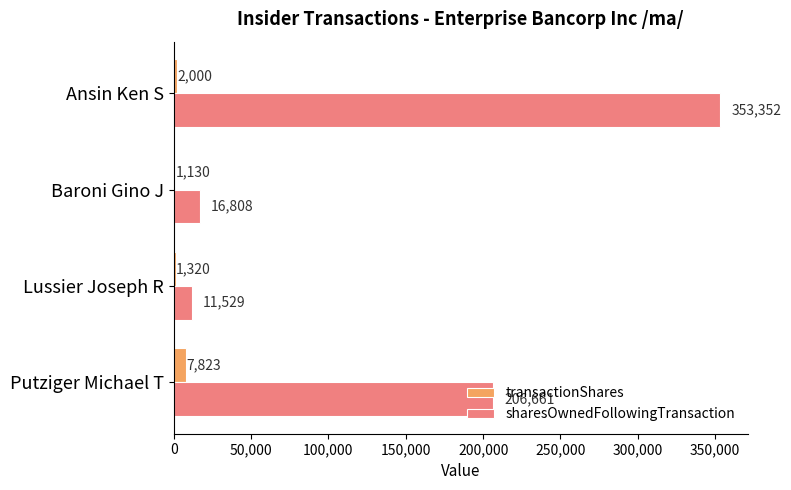

What is the difference between the second highest and second lowest values in the transactionShares series?

680